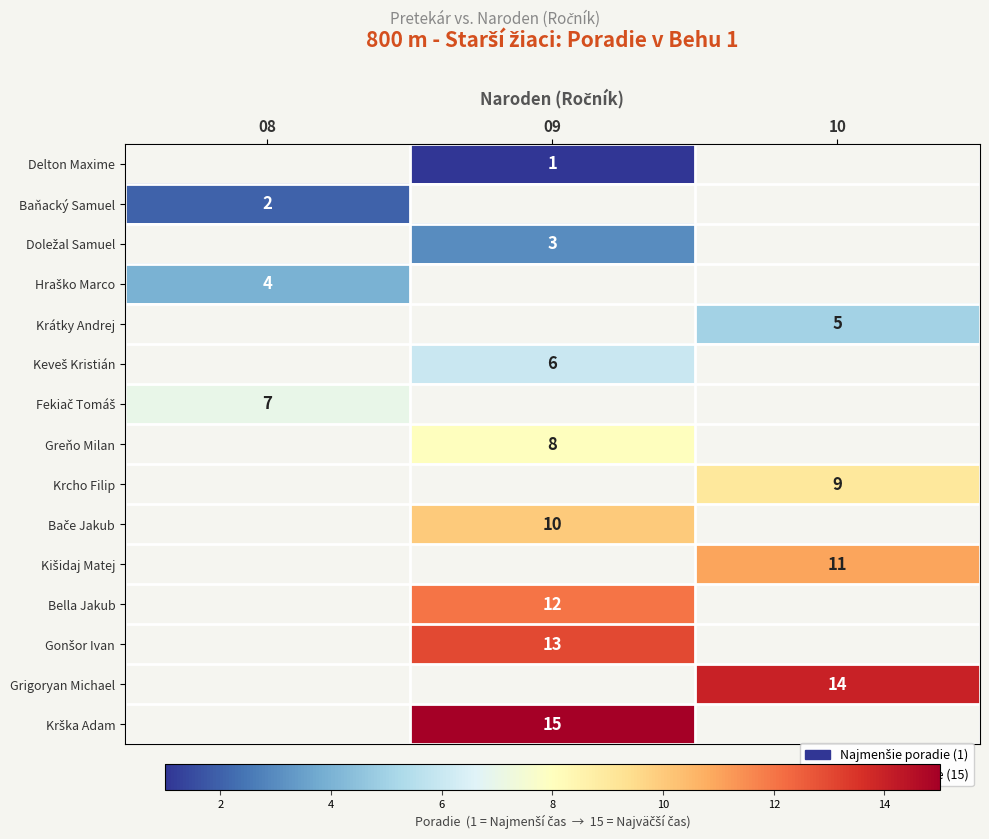

Is the value of Delton Maxime at 09 greater than the value of Bella Jakub at 09?

No